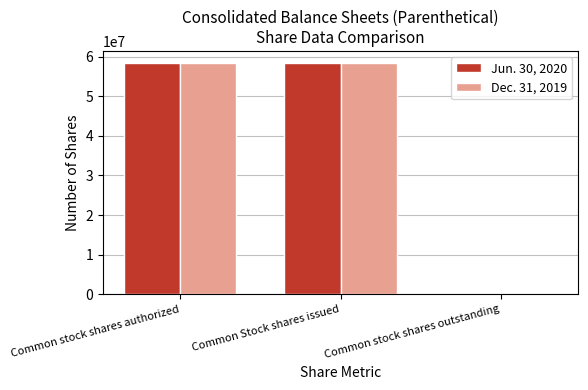

How many distinct data groups are displayed?

2